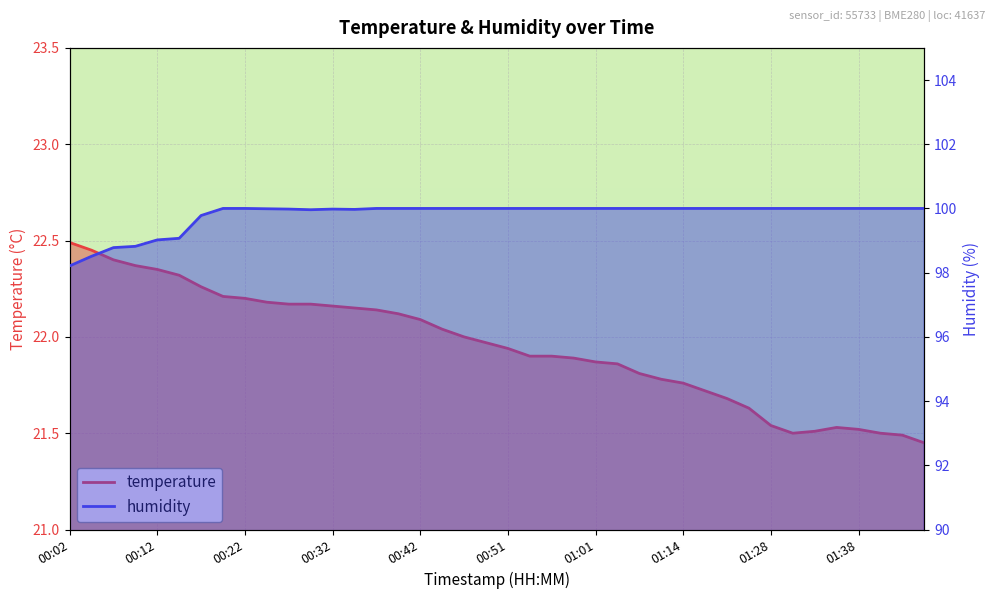

True or false: temperature has a value of 21.7 at 01:19.

True